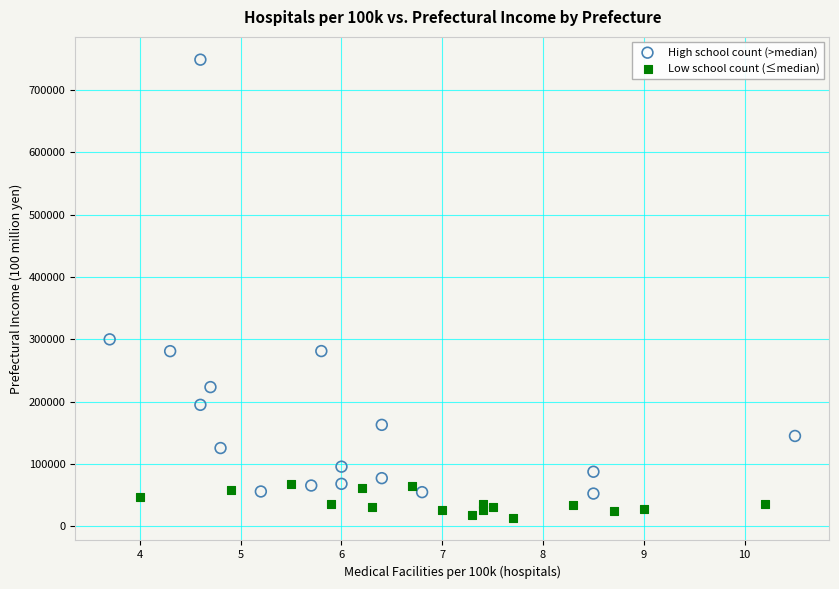

Which series has the widest spread of Y values?

High school count (>median)